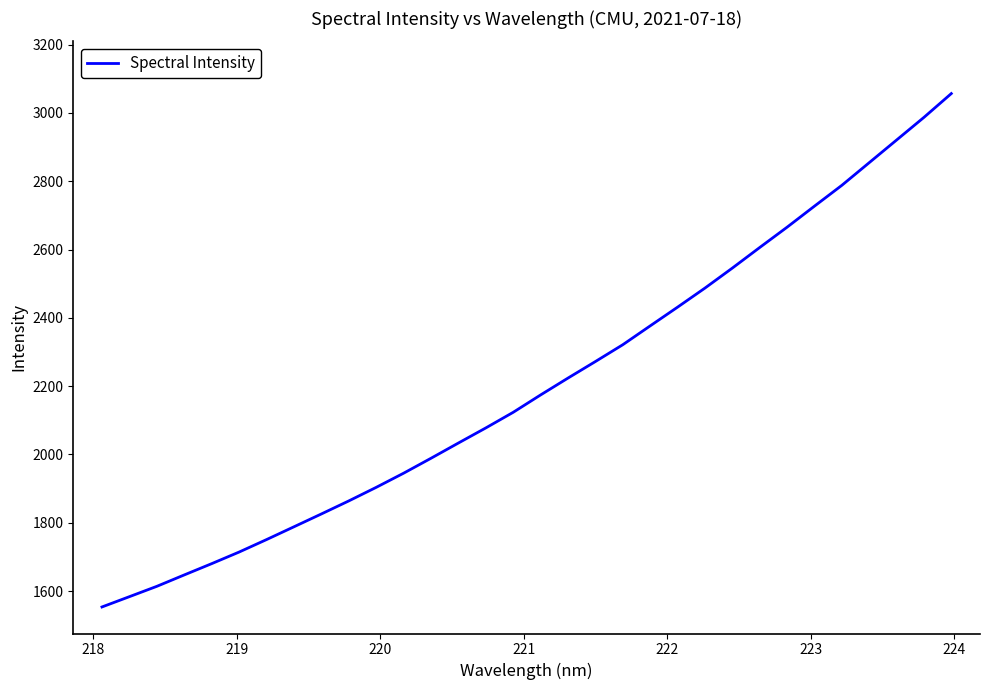

What is the smallest value displayed?

1553.7